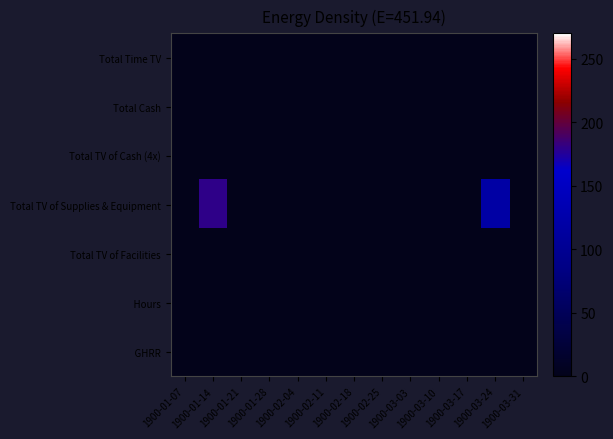

How many categories are shown in the chart?

13